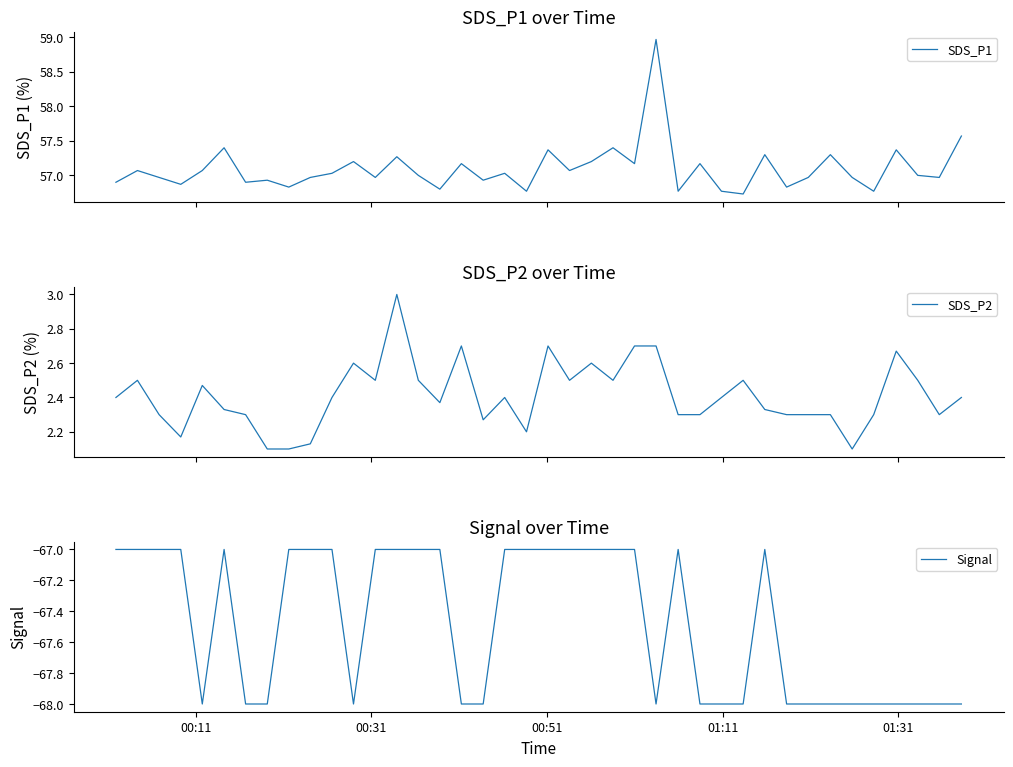

Which series has the largest total across all categories?

SDS_P1